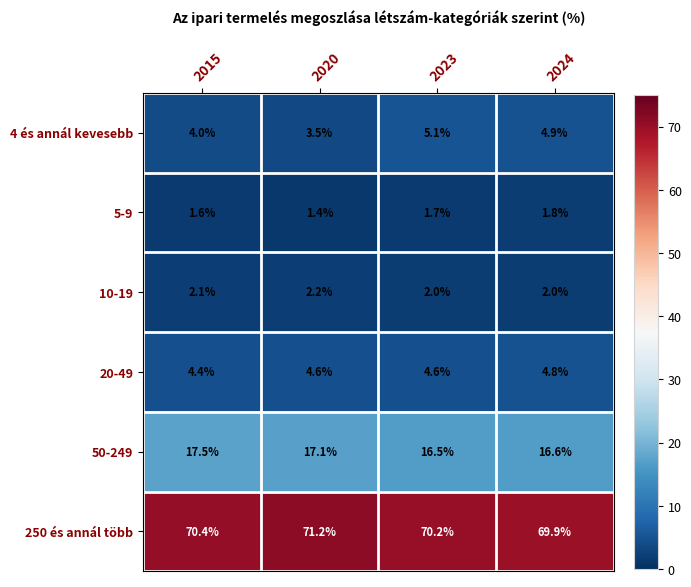

At which category is the sum across all series the highest?

2023